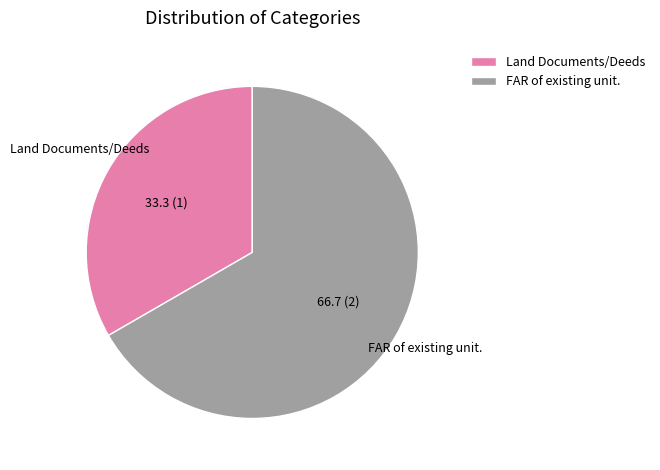

Is it true that FAR of existing unit. is 78% of the pie?

False